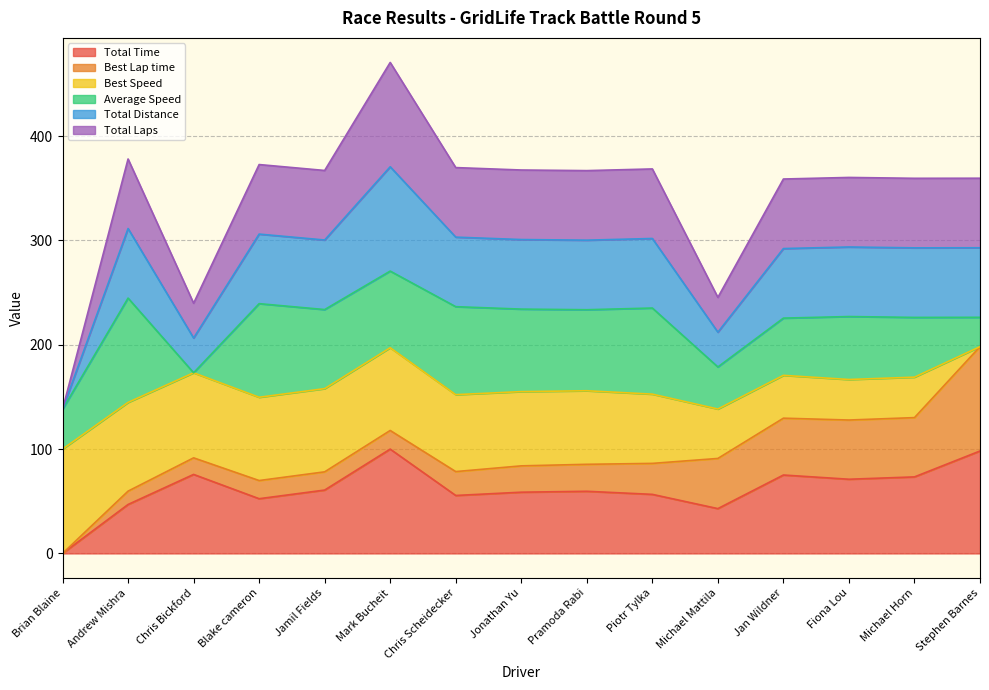

At which label does Total Laps reach its minimum?

Brian Blaine